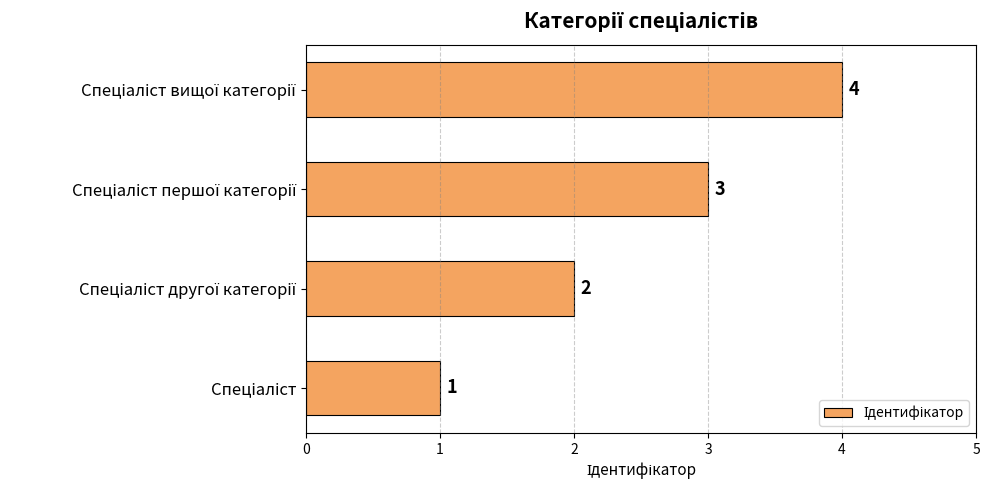

What is the maximum value shown in the chart?

4